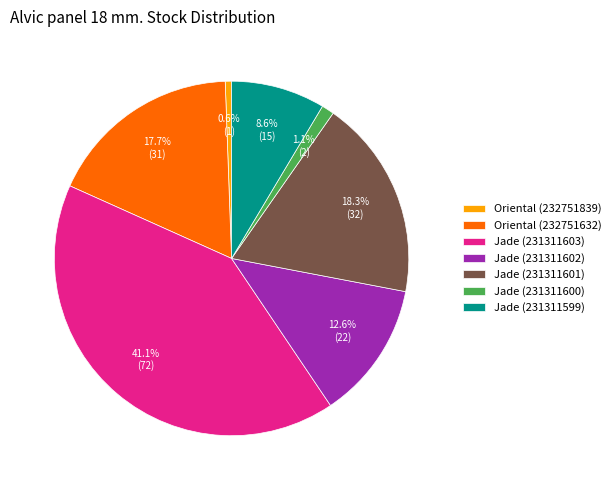

What is the ratio of the value at Jade (231311603) to the value at Oriental (232751632)?

2.3